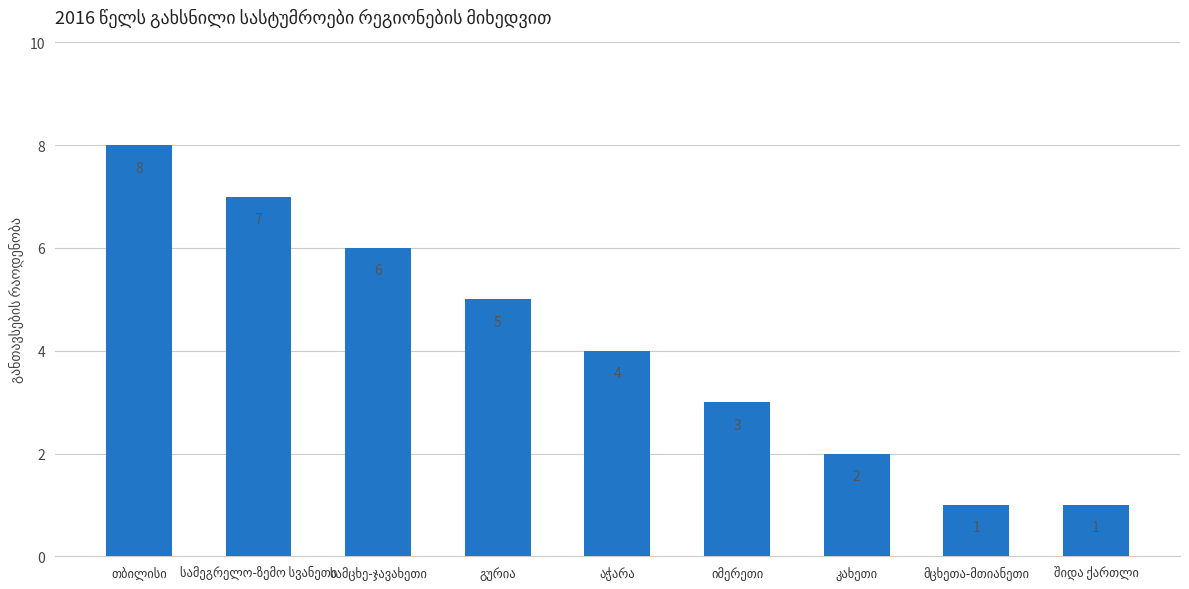

How many bars are there in total?

9